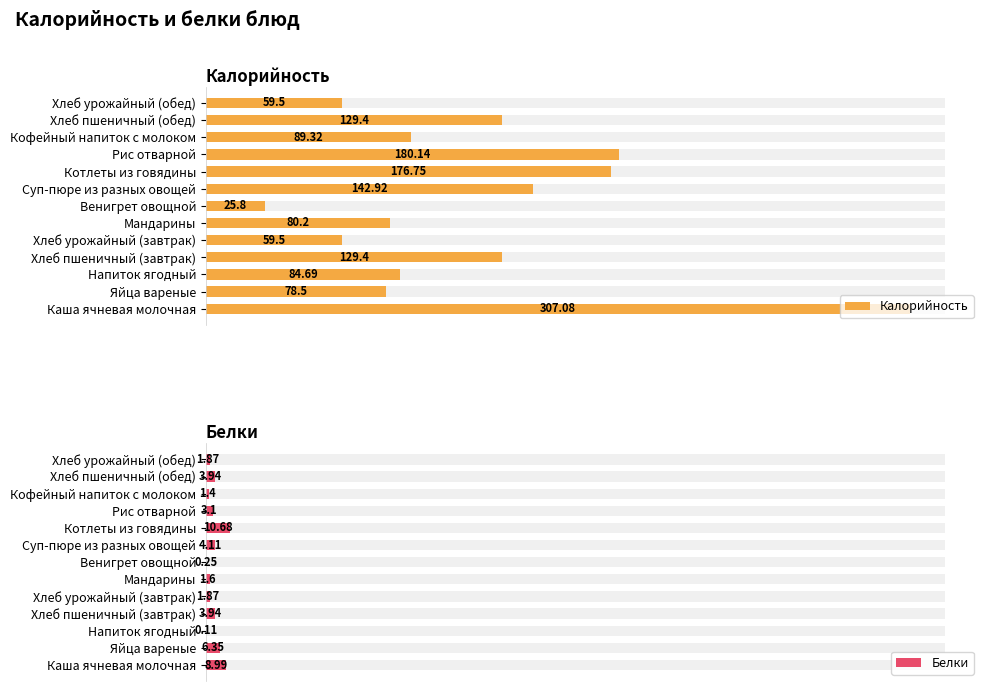

What is the value of the Белки bar at the 13th from the left?

1.9